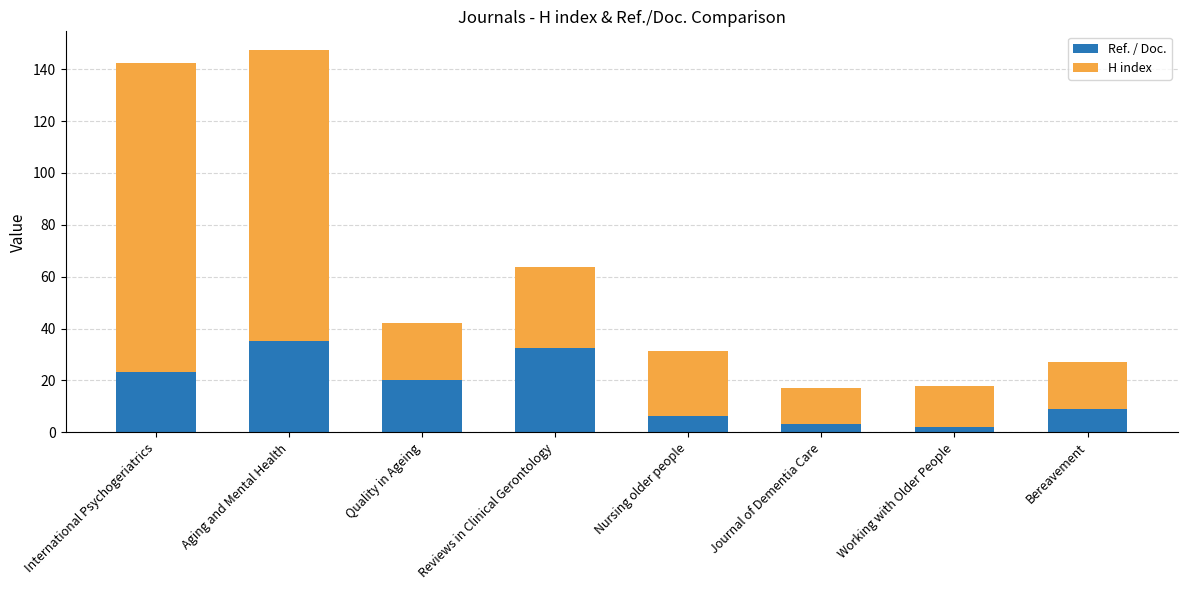

What is the difference between the second highest and second lowest values in the Ref. / Doc. series?

29.4